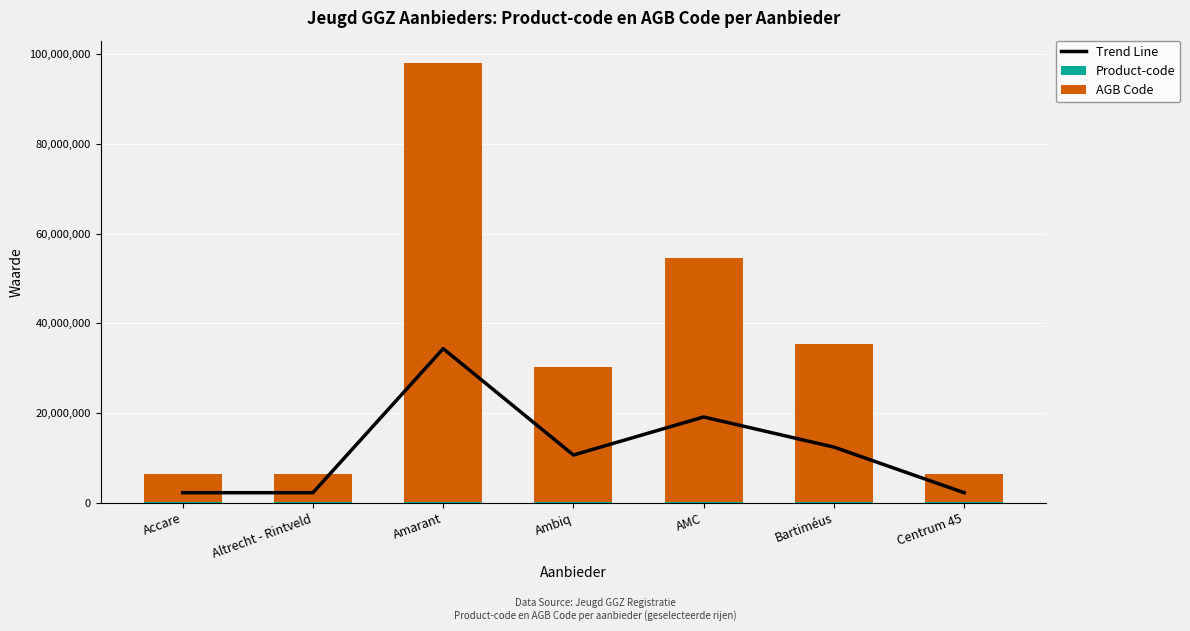

True or false: AGB Code has a value of 62765056.8 at Amarant.

False